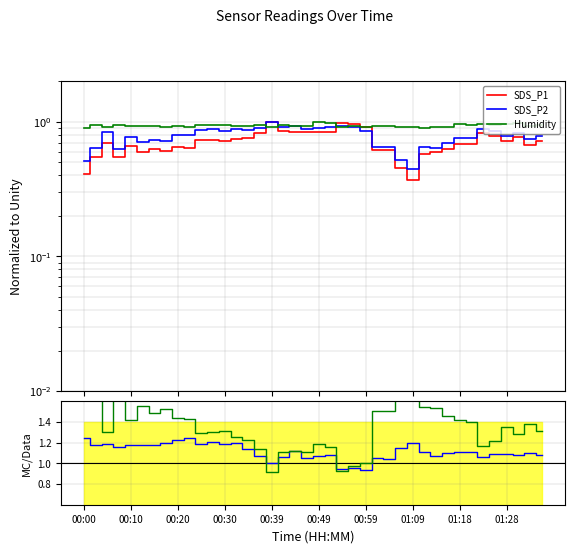

What is the sum of all SDS_P2 values?

44.6